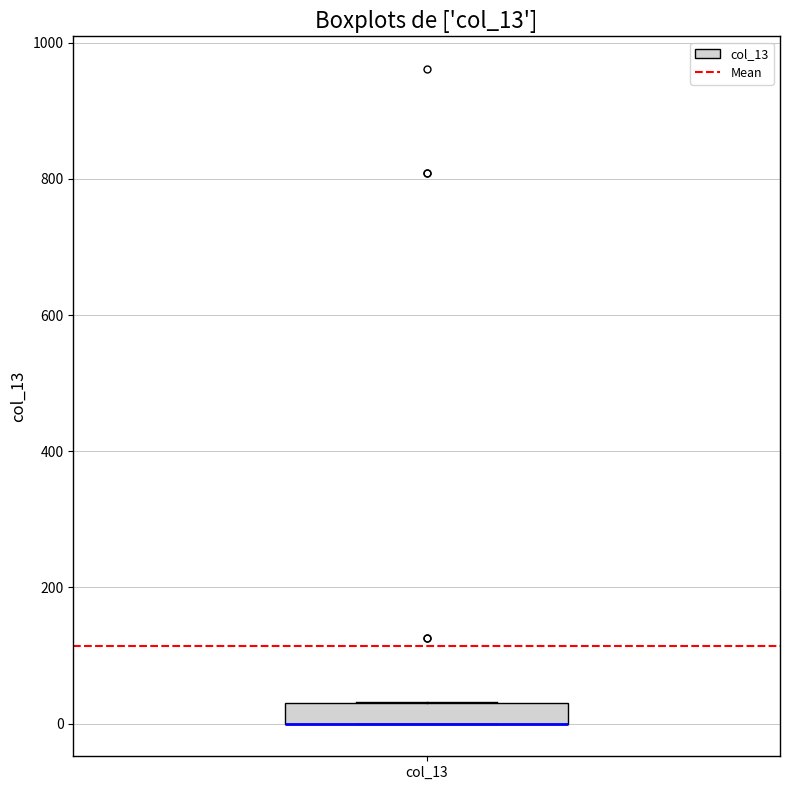

Read this box plot against the y-axis: the position of the median line, the range covered by the box, and the ends of both whiskers. The values are not printed on the chart, so give them approximately, as read against the axis.

median 0 (drawn on the box's lower edge), box 0 to 40, whiskers 0 to 40